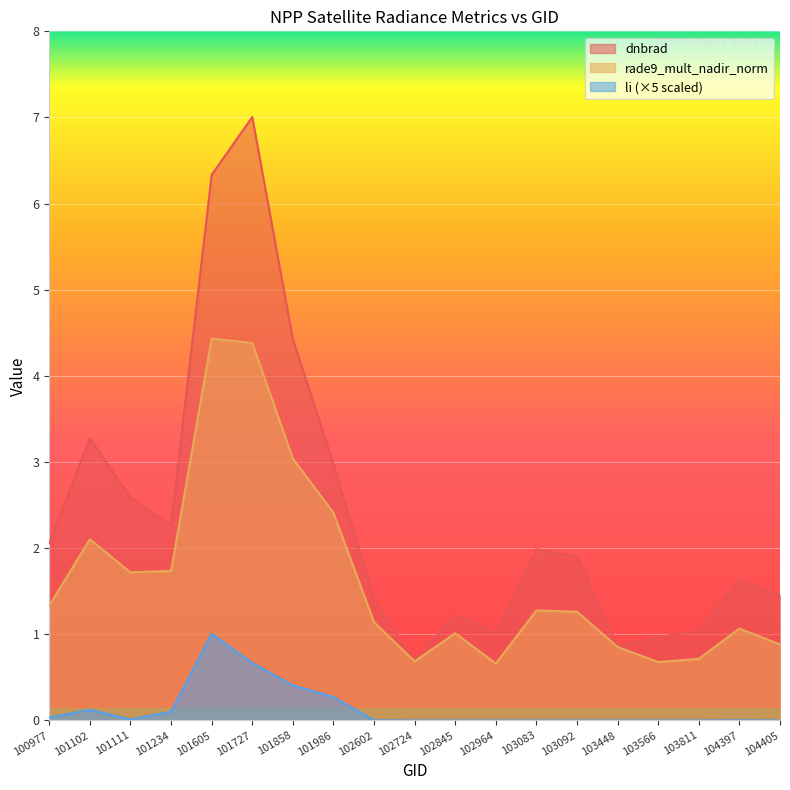

At which category is the sum across all series the highest?

101727